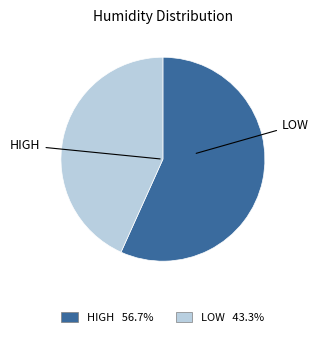

Is there any slice that represents more than half of the pie?

Yes